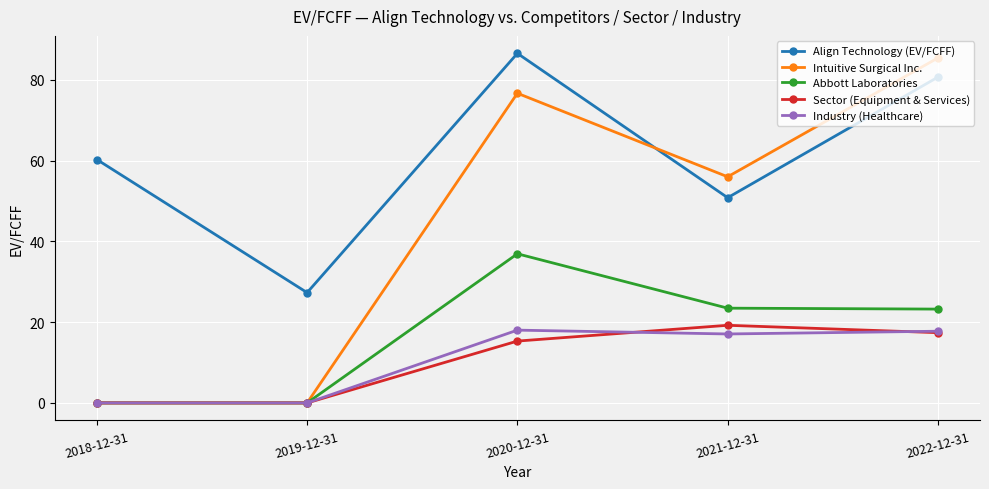

What is the minimum value for Align Technology (EV/FCFF)?

27.3